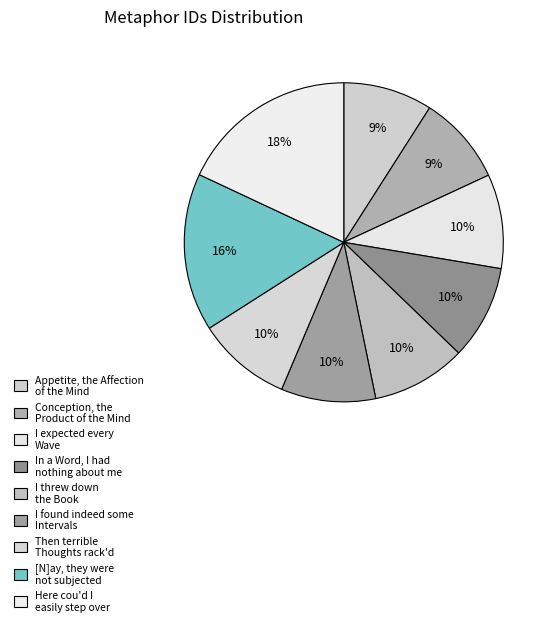

Which category has the smallest portion of the pie?

Appetite, the Affection of the Mind